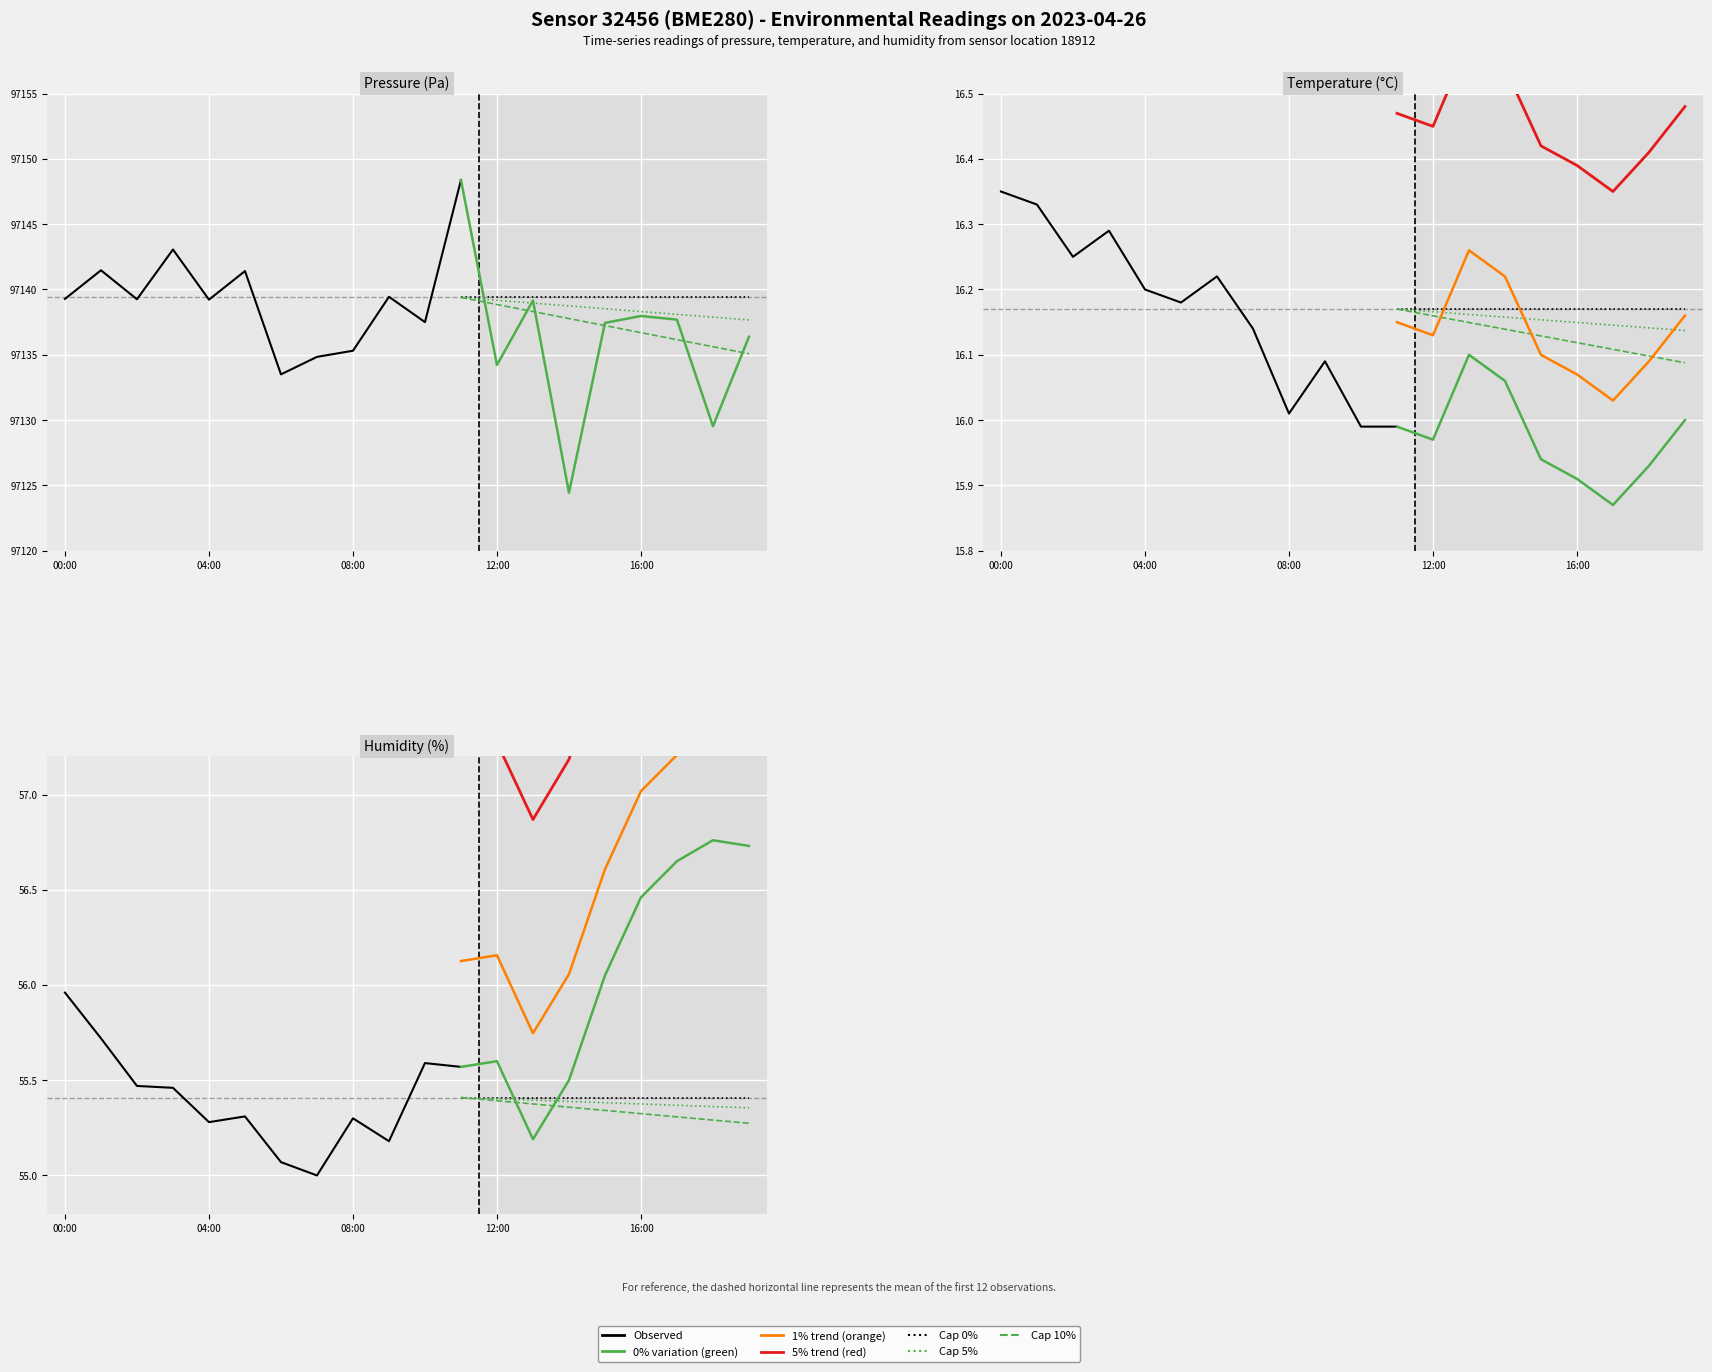

Where is the first local maximum for temperature?

03:00